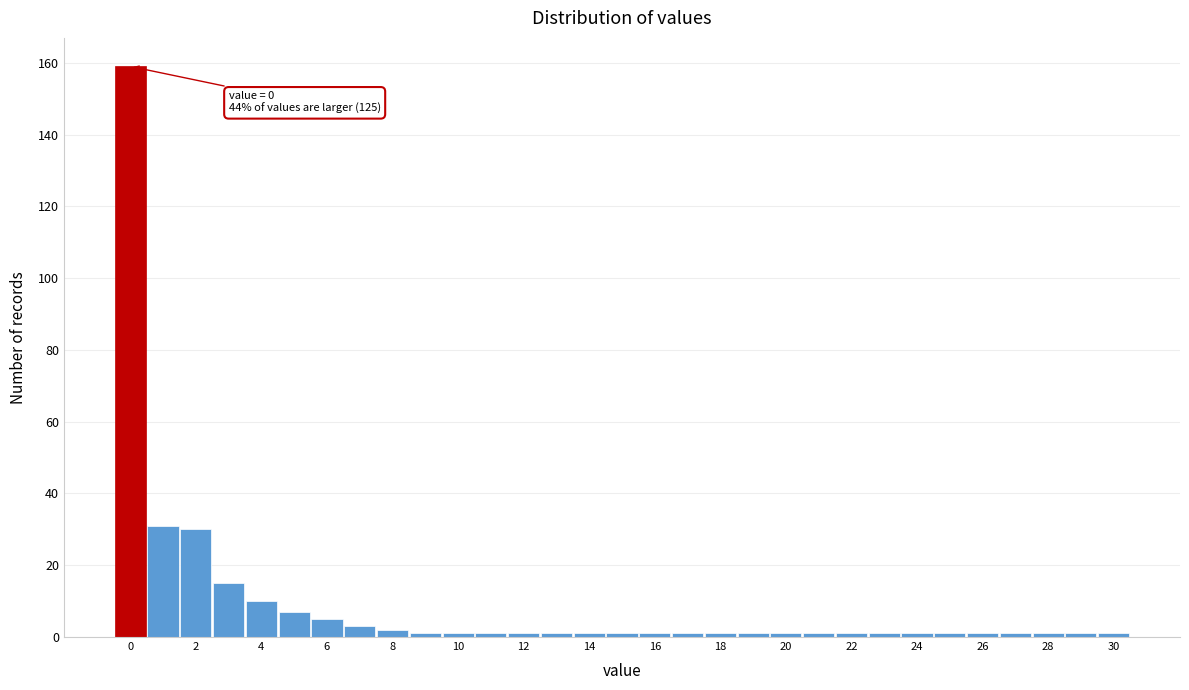

Over which range of the x-axis is the bar tallest?

-0.5 to 0.5